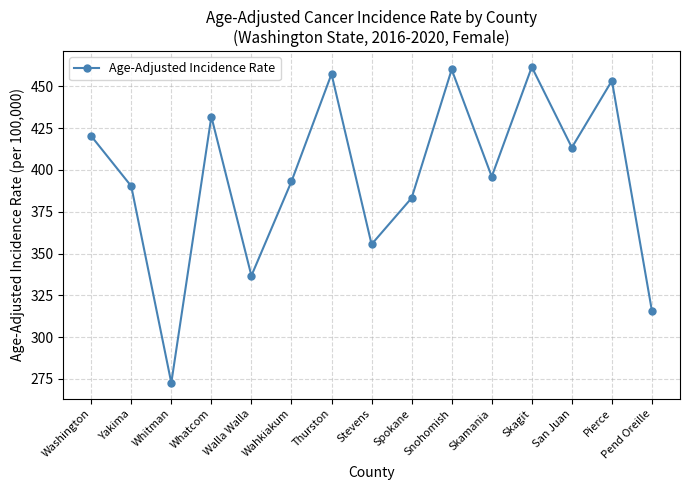

Reading right to left, transcribe all the data shown in this chart.

Pend Oreille=315.5	Pierce=453.4	San Juan=413.4	Skagit=461.6	Skamania=396.0	Snohomish=460.1	Spokane=383.2	Stevens=355.5	Thurston=457.4	Wahkiakum=393.1	Walla Walla=336.7	Whatcom=431.9	Whitman=272.6	Yakima=390.3	Washington=420.3